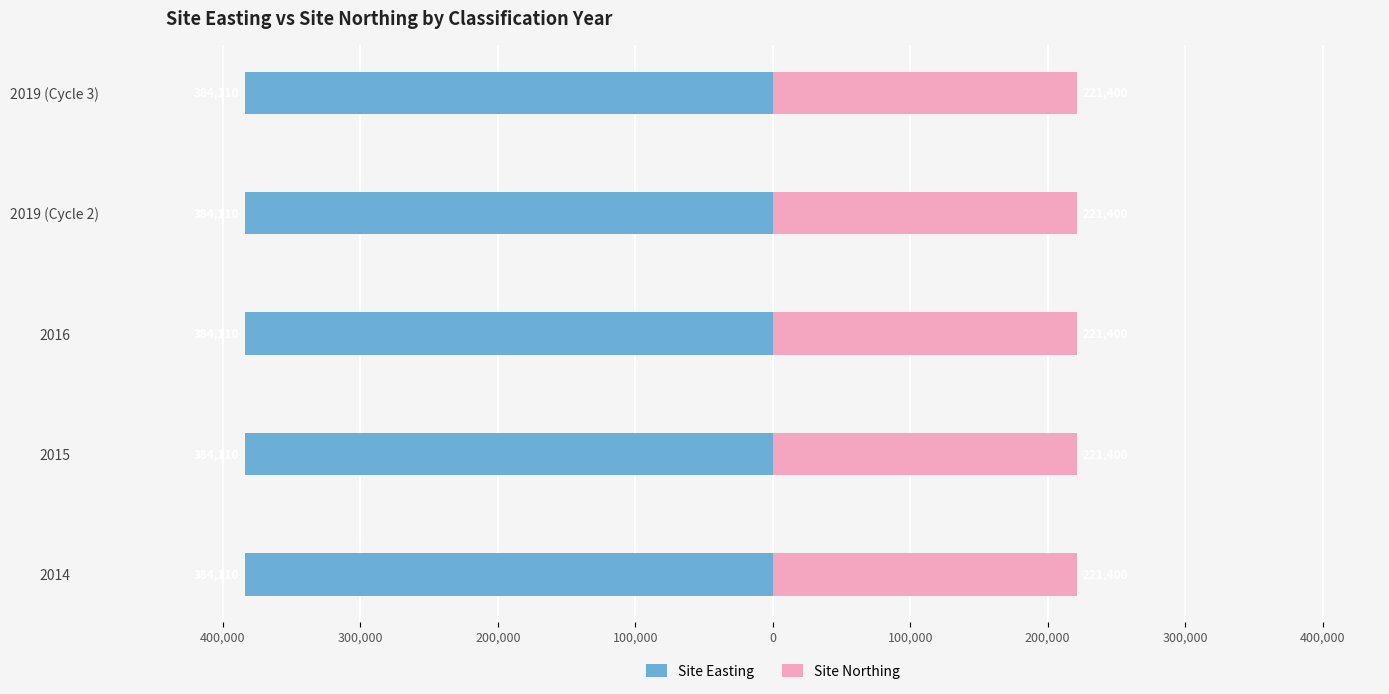

Are the bars grouped side by side (vs. stacked)?

Yes